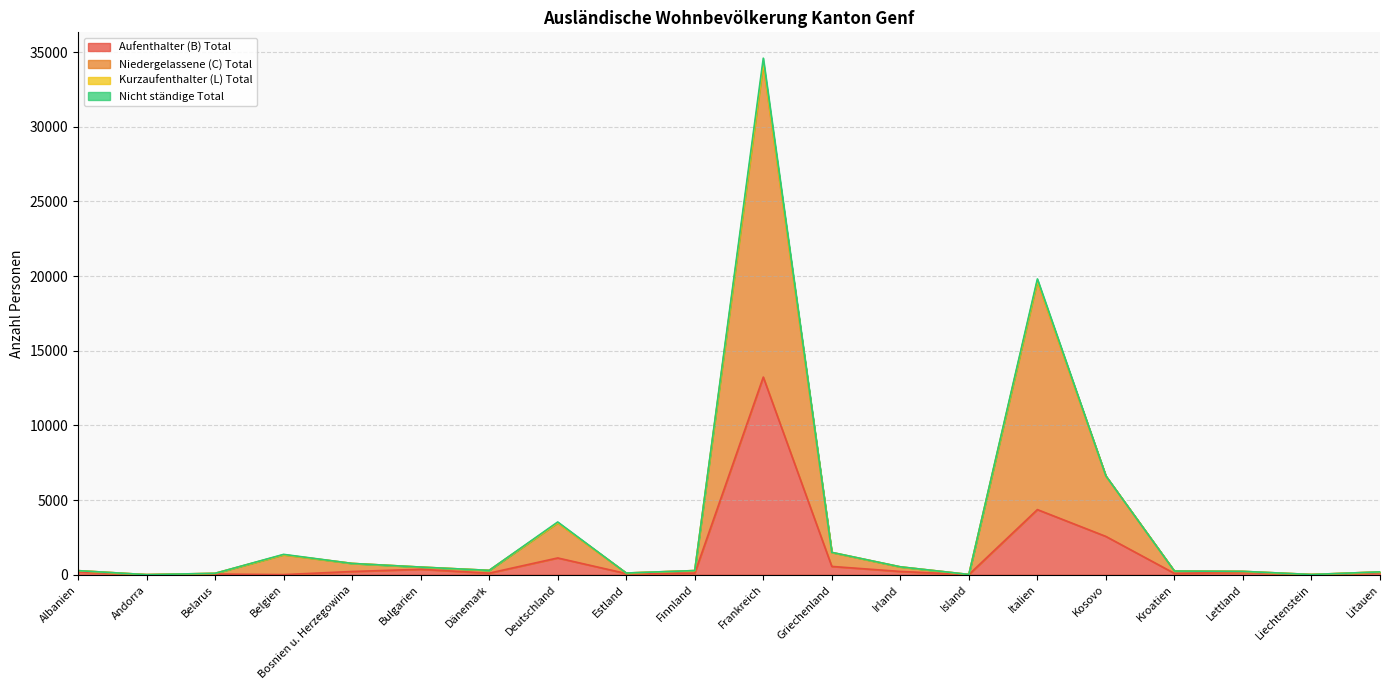

Where does the Niedergelassene (C) Total series first go above 292?

Belgien